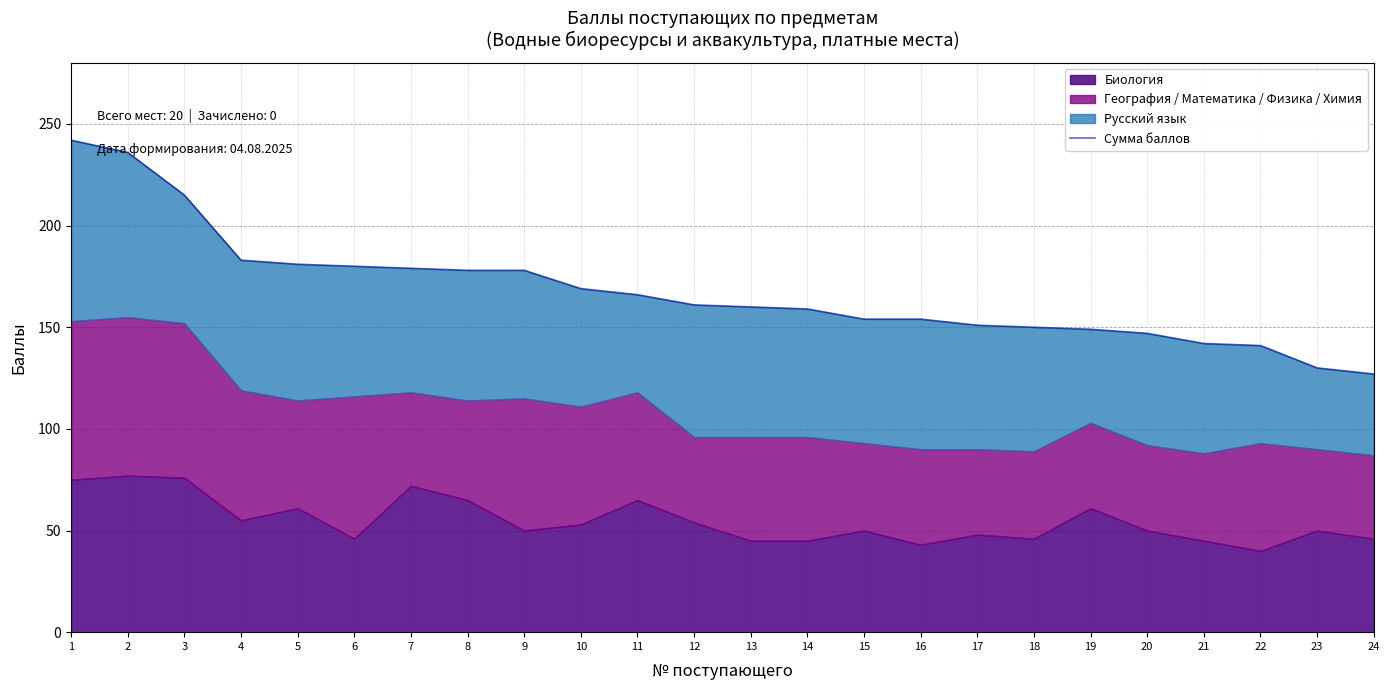

What is the change in value from 1 to 18?

-92